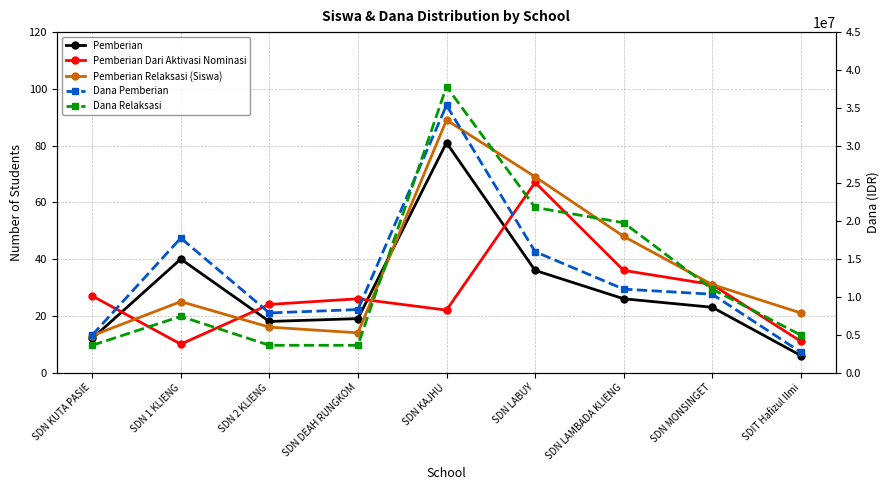

True or false: Pemberian has a value of 19 at SDN DEAH RUNGKOM.

True